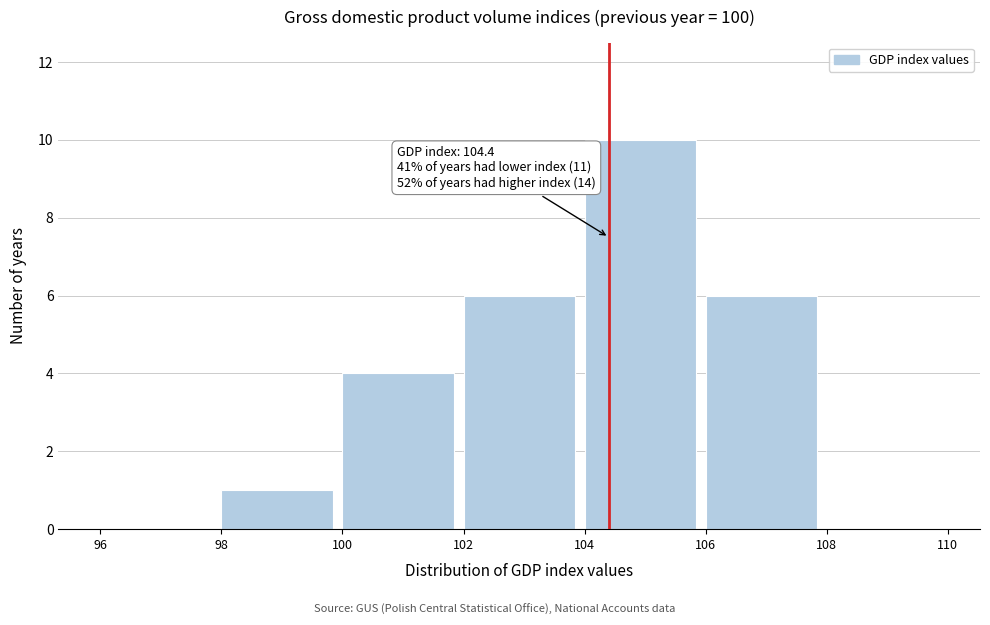

Which range on the x-axis has the tallest bar?

104 to 106